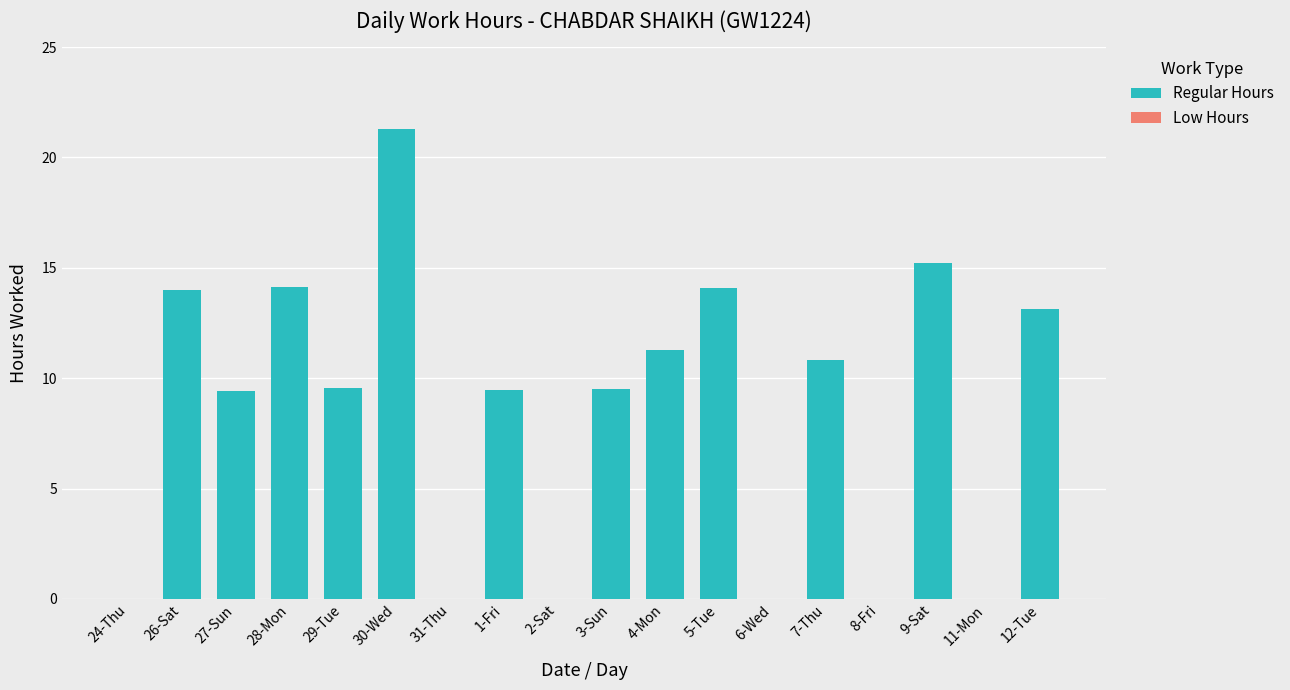

At which label does the data first exceed 9?

26-Sat